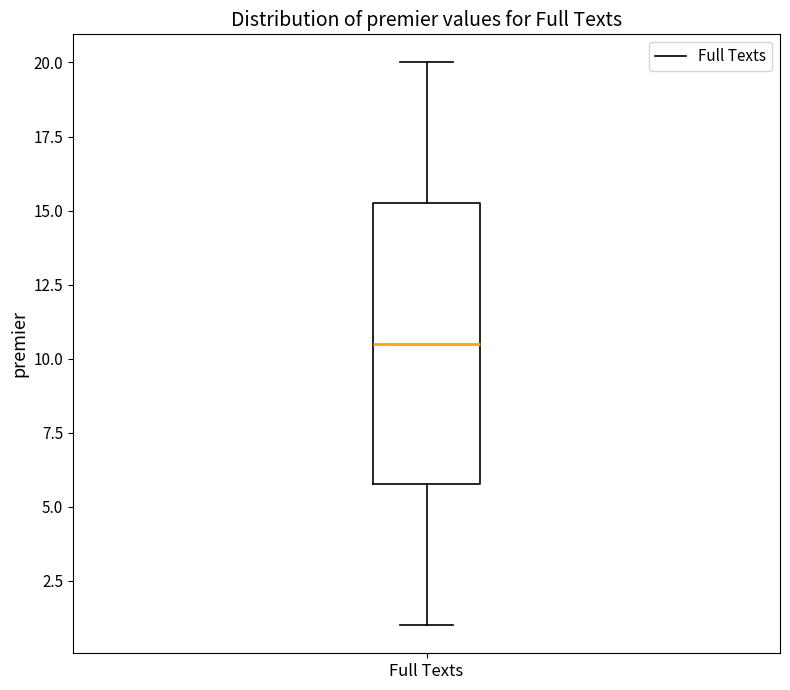

Read this box plot against the y-axis: the position of the median line, the range covered by the box, and the ends of both whiskers. The values are not printed on the chart, so give them approximately, as read against the axis.

median 10.5, box 6.0 to 15.5, whiskers 1.0 to 20.0